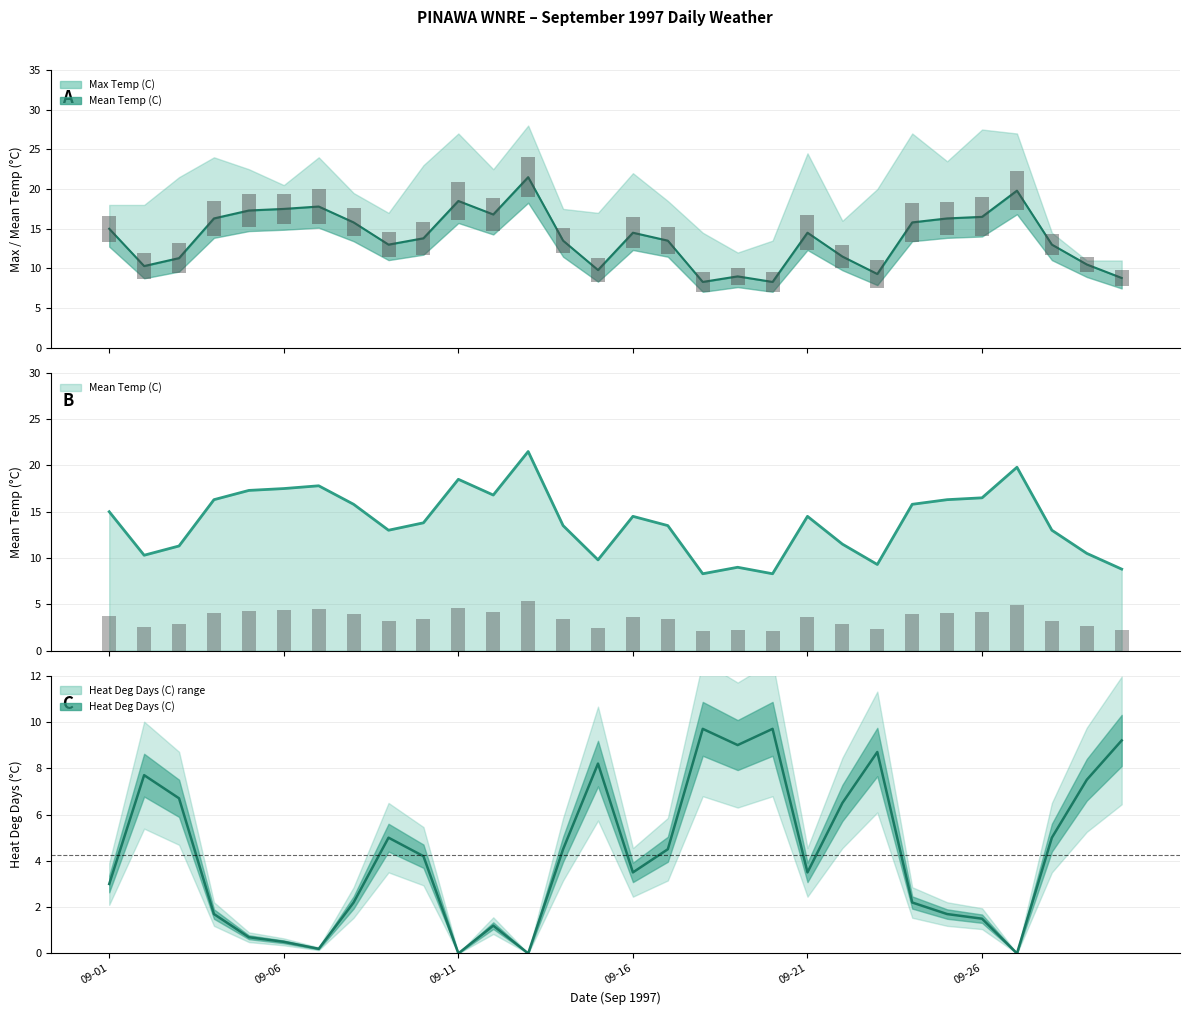

What is the average value of the Heat Deg Days (C) series?

4.3